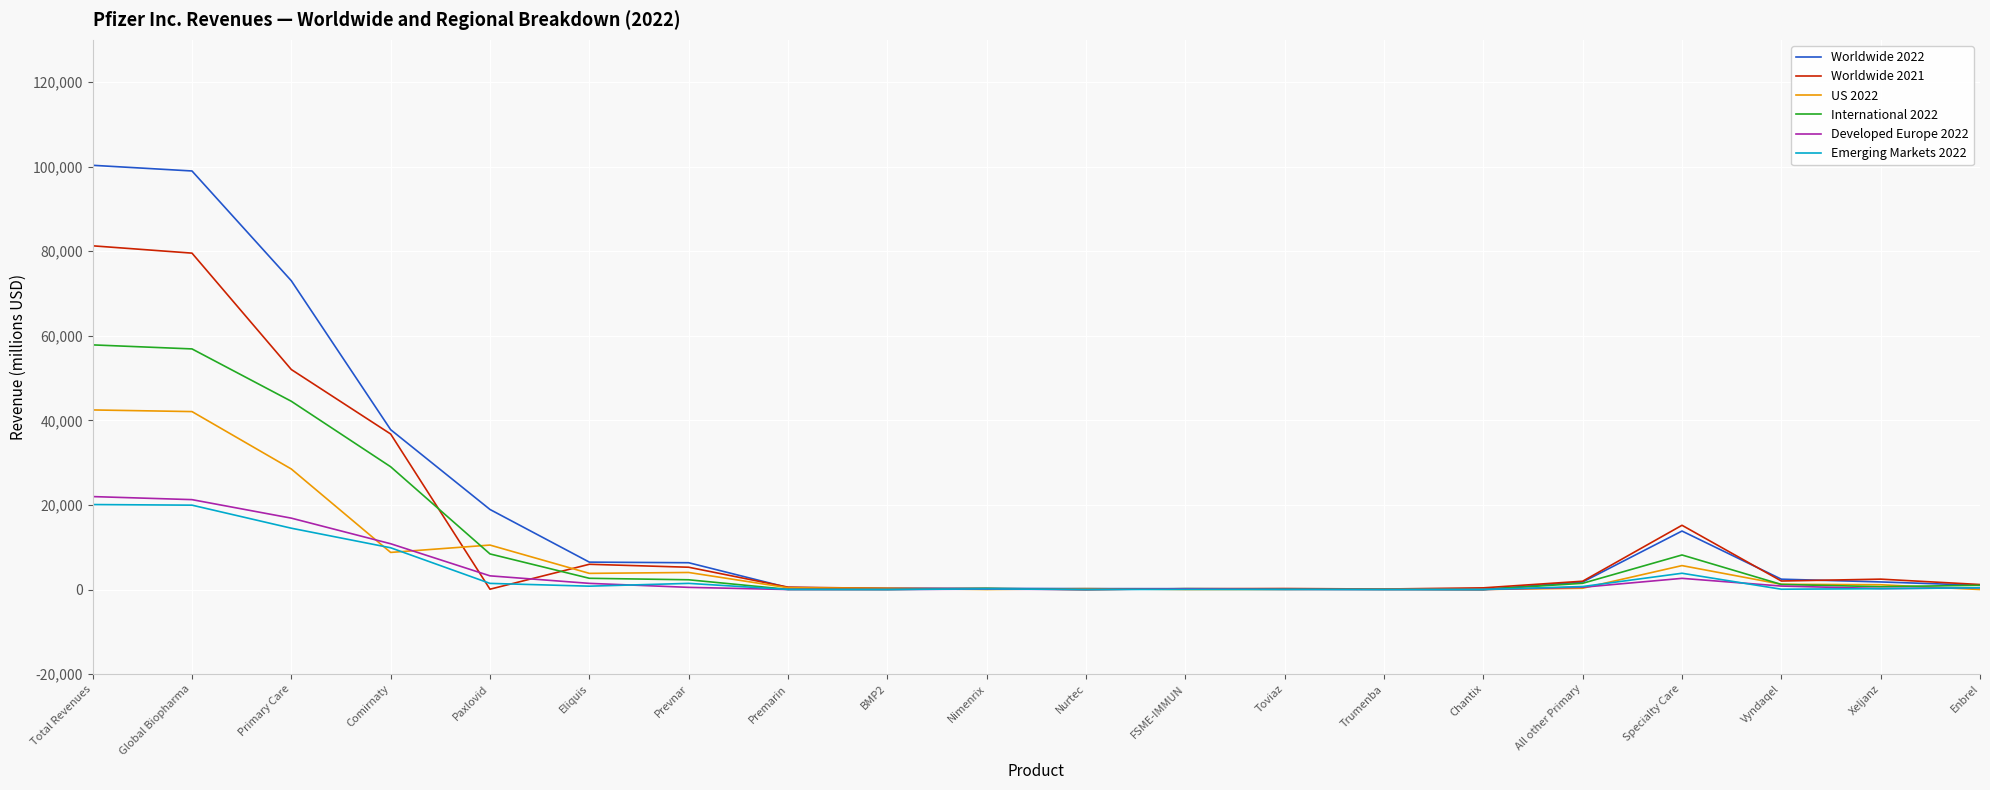

How many categories are shown in the chart?

20